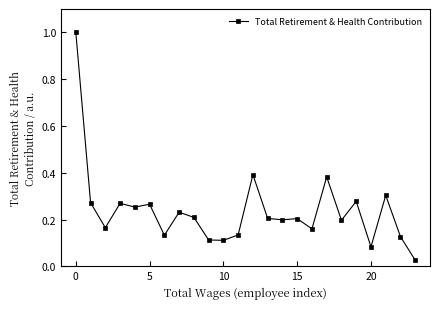

What is the difference between the maximum and minimum values?

1.0